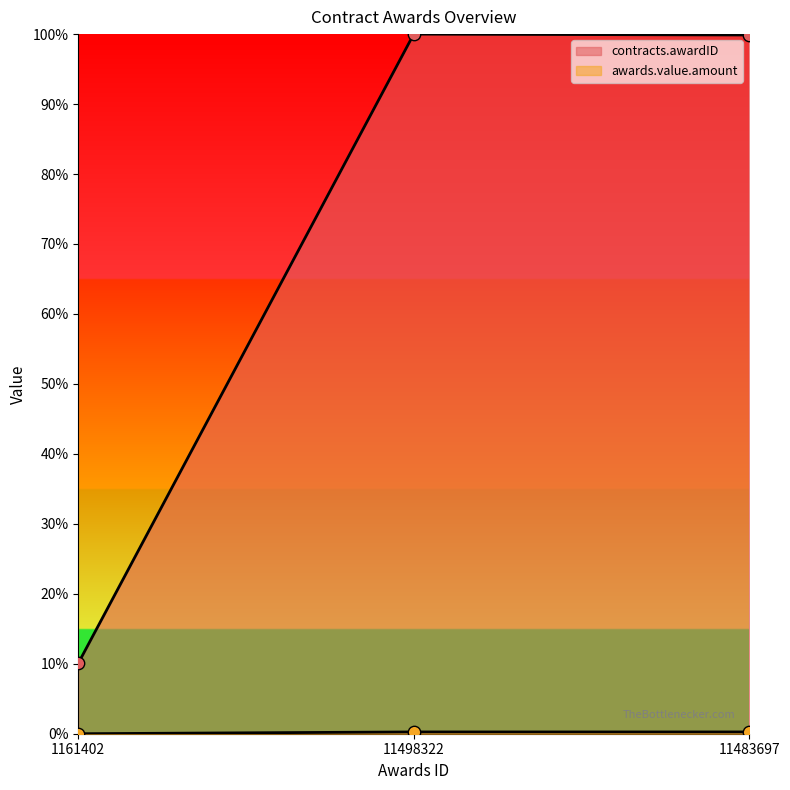

Is the value of awards.value.amount at 11498322 greater than the value of contracts.awardID at 1161402?

No